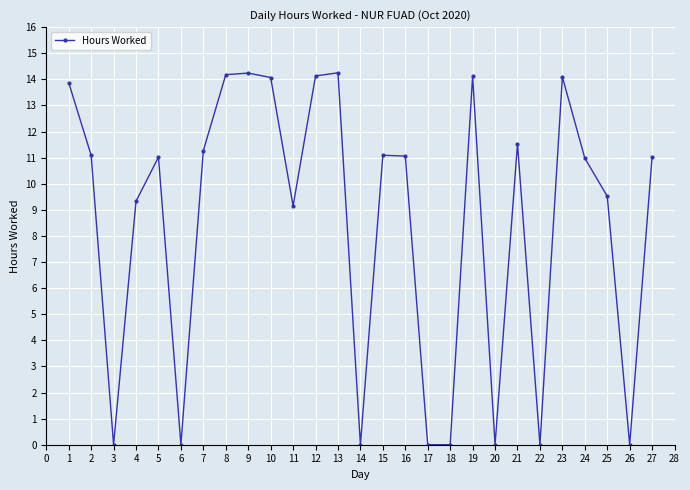

What is the value of the 11th point from the left?

9.2